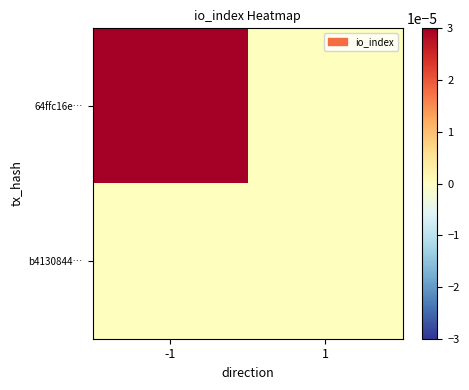

Which series has the largest total across all categories?

64ffc16e…